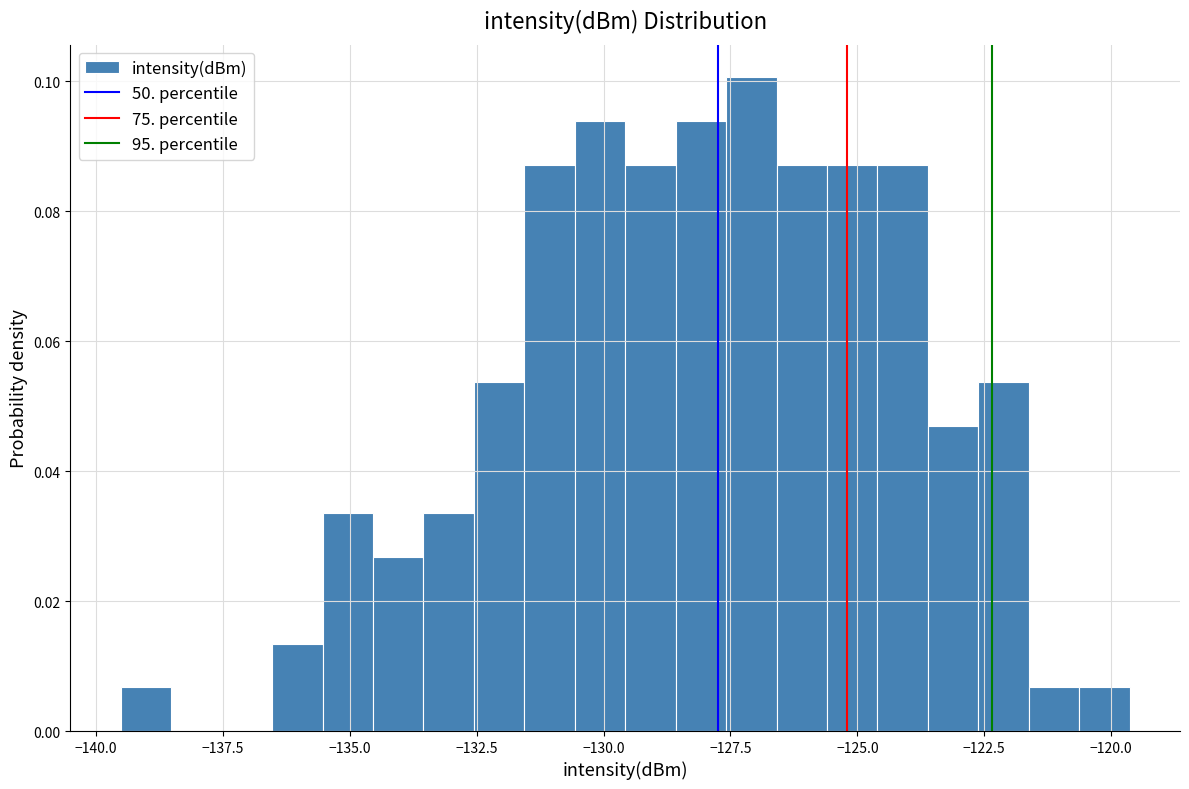

Read against the x-axis, roughly where is the centre of the tallest bar?

-127.0